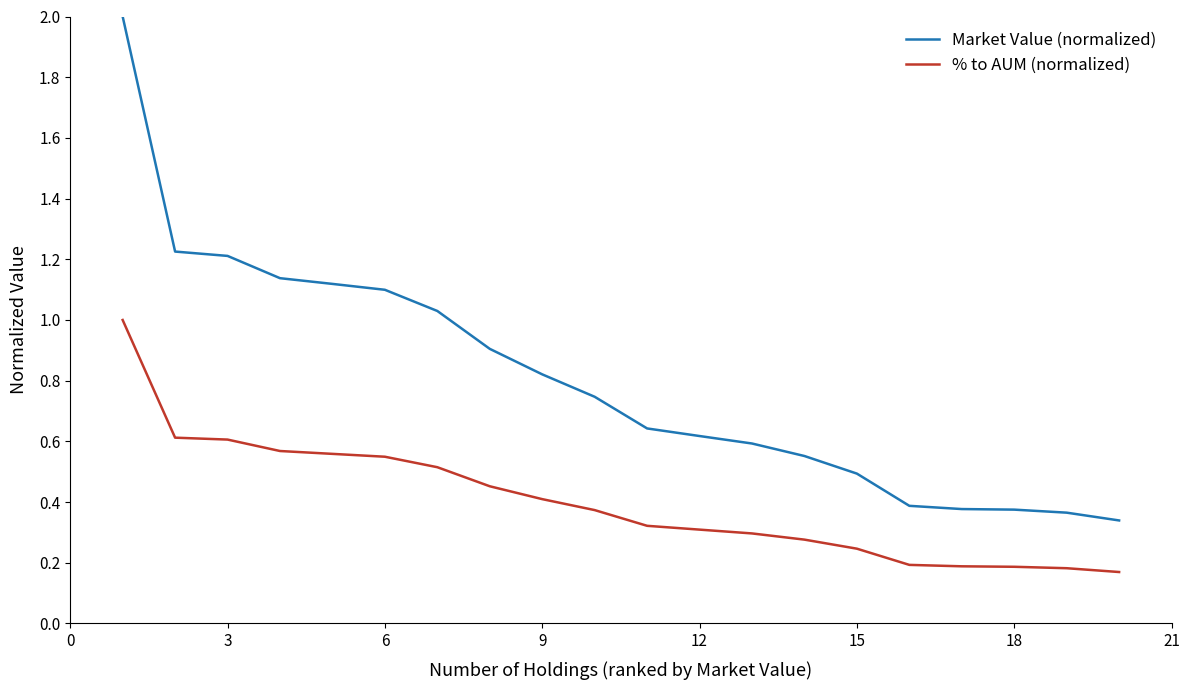

Which series has the largest range (max minus min)?

Market Value (normalized)